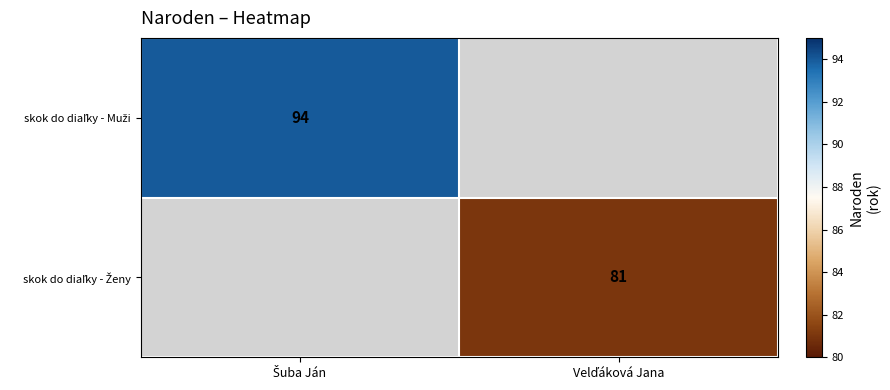

The value of skok do diaľky - Muži at Šuba Ján is 94. True or false?

True